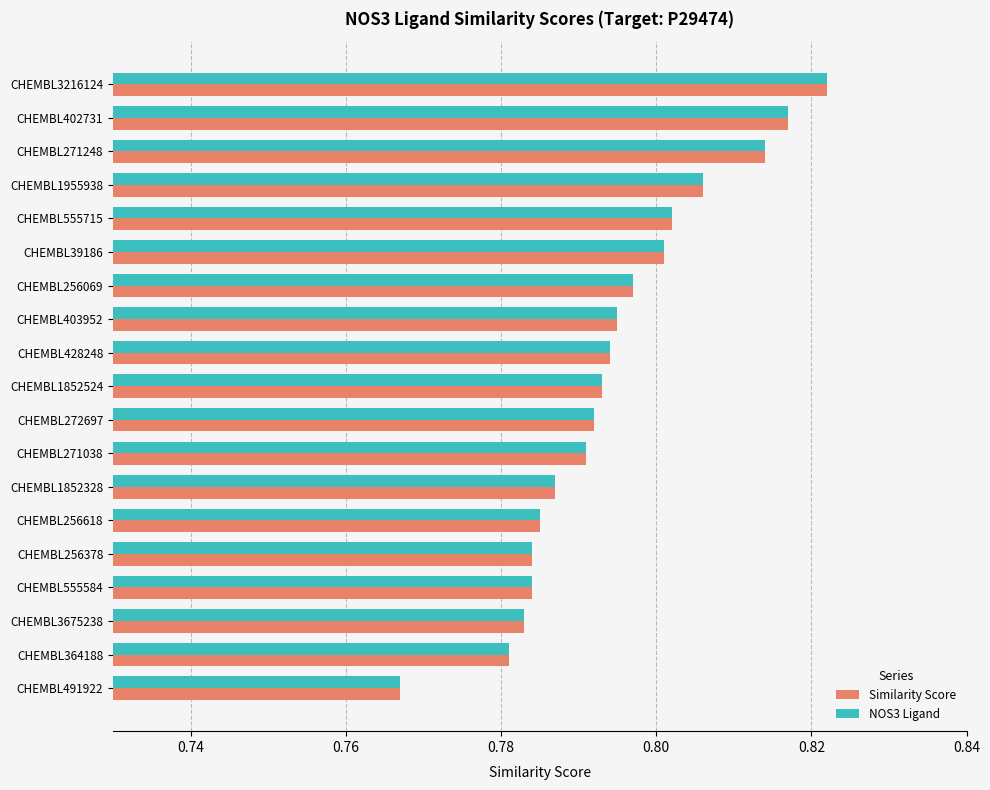

At which label is Similarity Score closest to 0?

CHEMBL491922